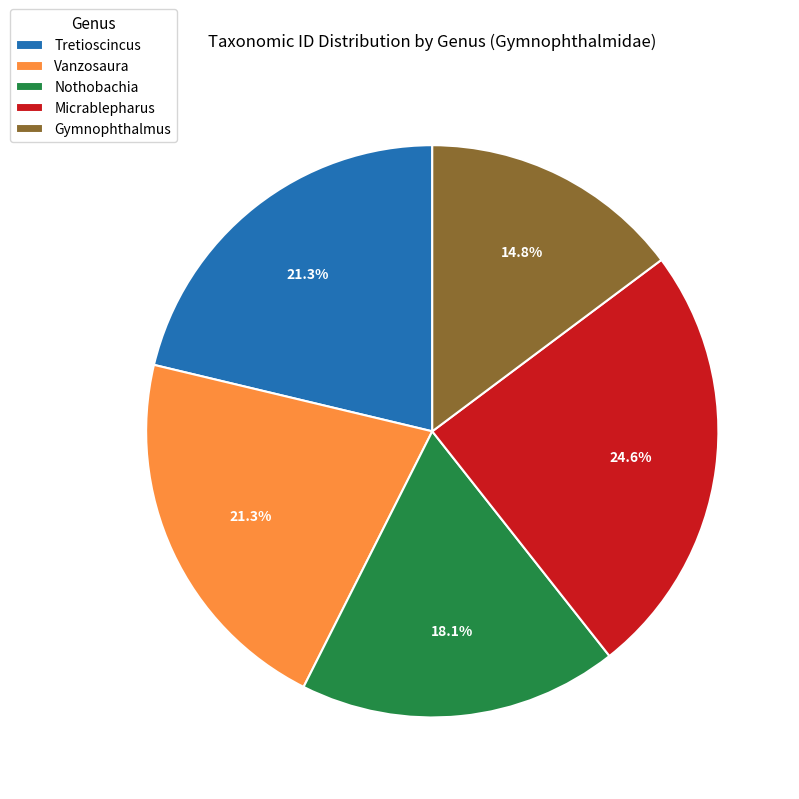

To the nearest percent, what percentage of the pie is Tretioscincus?

21%